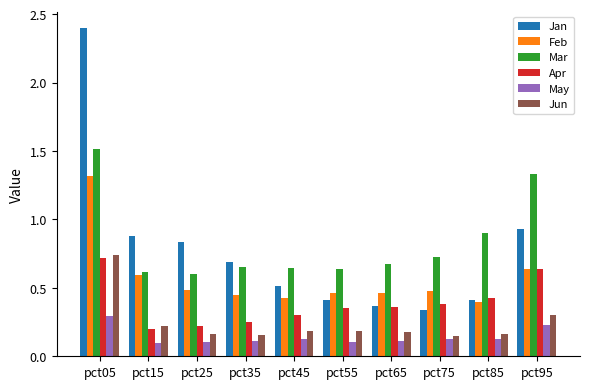

What is the spread (max minus min) of values at pct05?

2.1